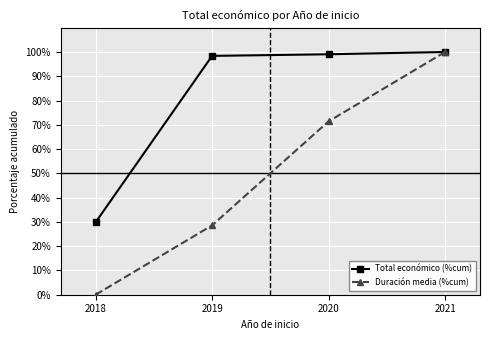

At 2019, list the series in order from smallest to largest.

Duración media (%cum), Total económico (%cum)